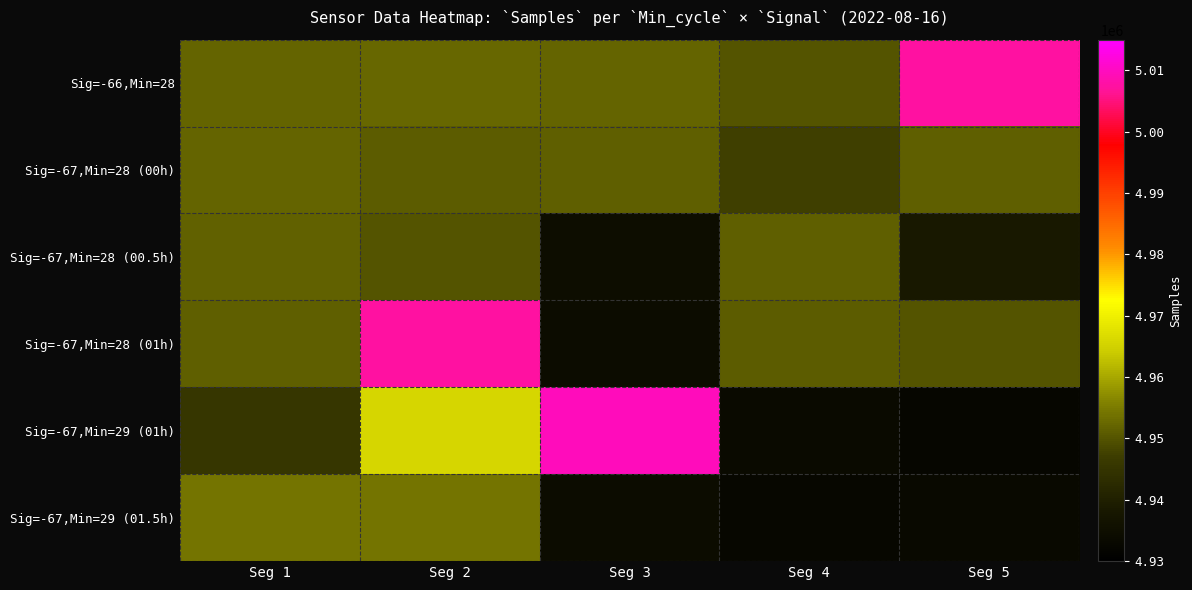

List the series in order of their peak value, highest first.

Sig=-67,Min=29 (01h), Sig=-66,Min=28, Sig=-67,Min=28 (01h), Sig=-67,Min=29 (01.5h), Sig=-67,Min=28 (00h), Sig=-67,Min=28 (00.5h)